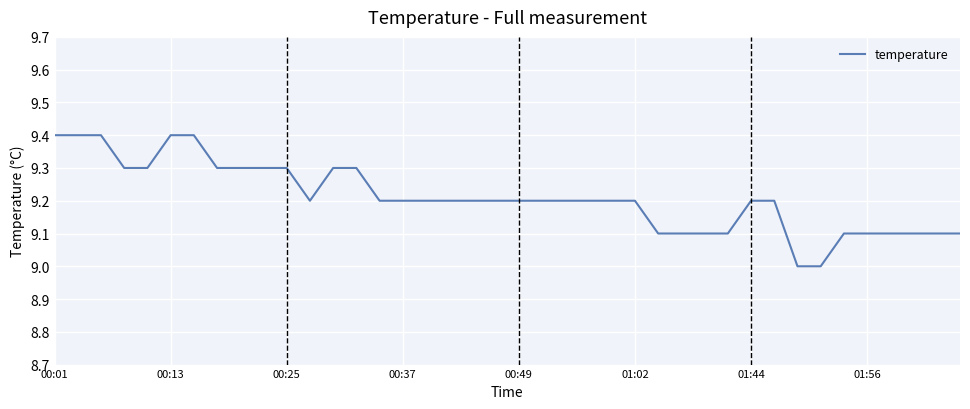

What is the minimum value shown in the chart?

9.0